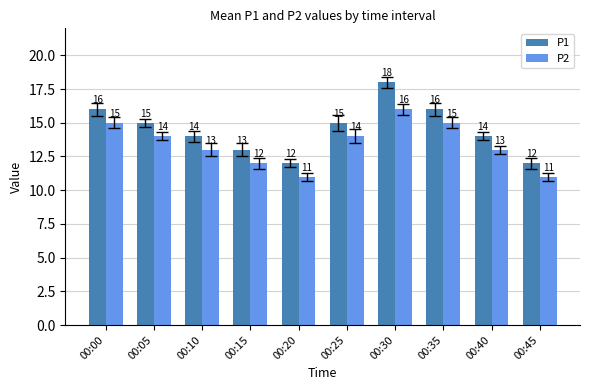

How many P2 values are between 12 and 15?

7